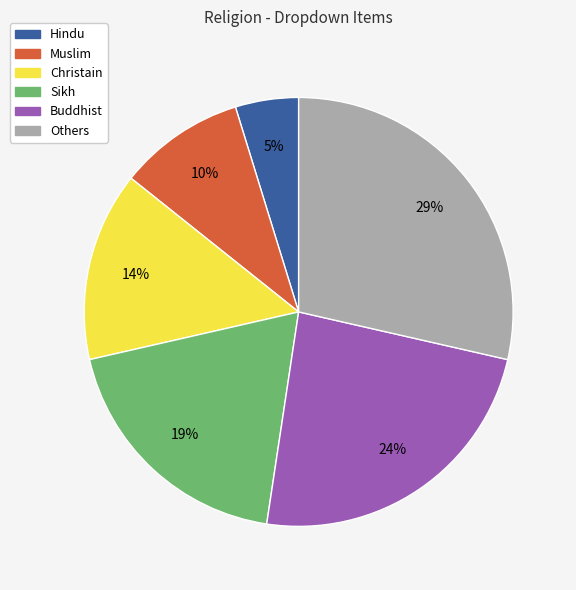

Which slice is the smallest?

Hindu